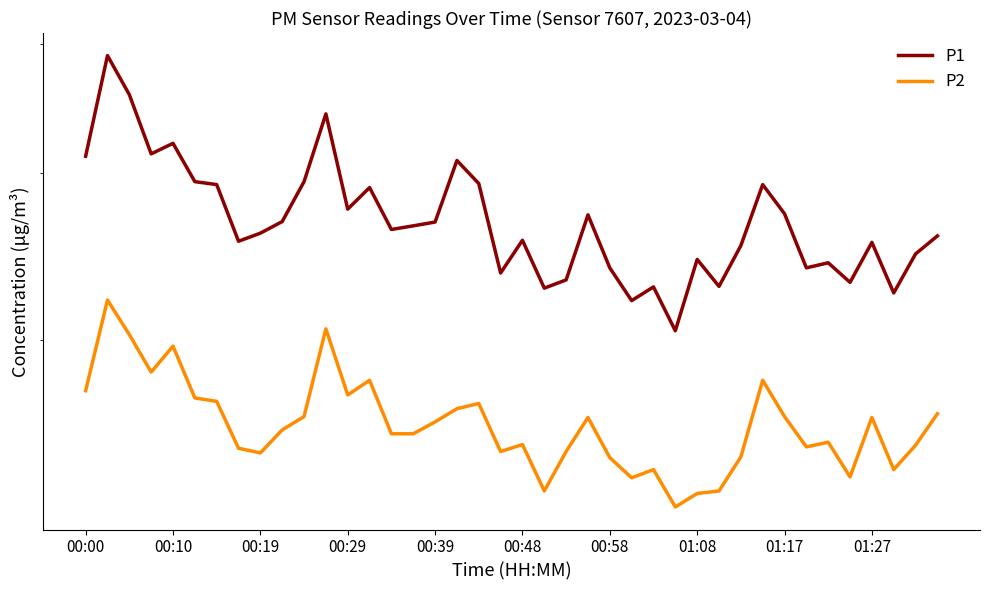

Which series has the largest total across all categories?

P1